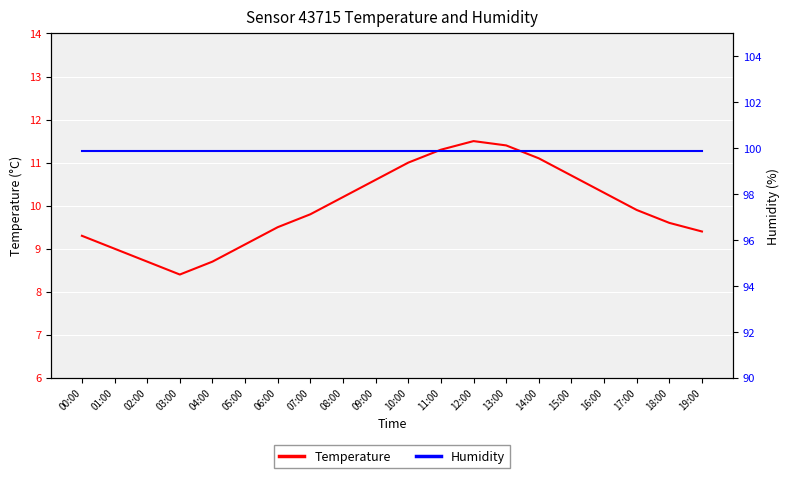

Where is Humidity nearest to the value 99?

00:00